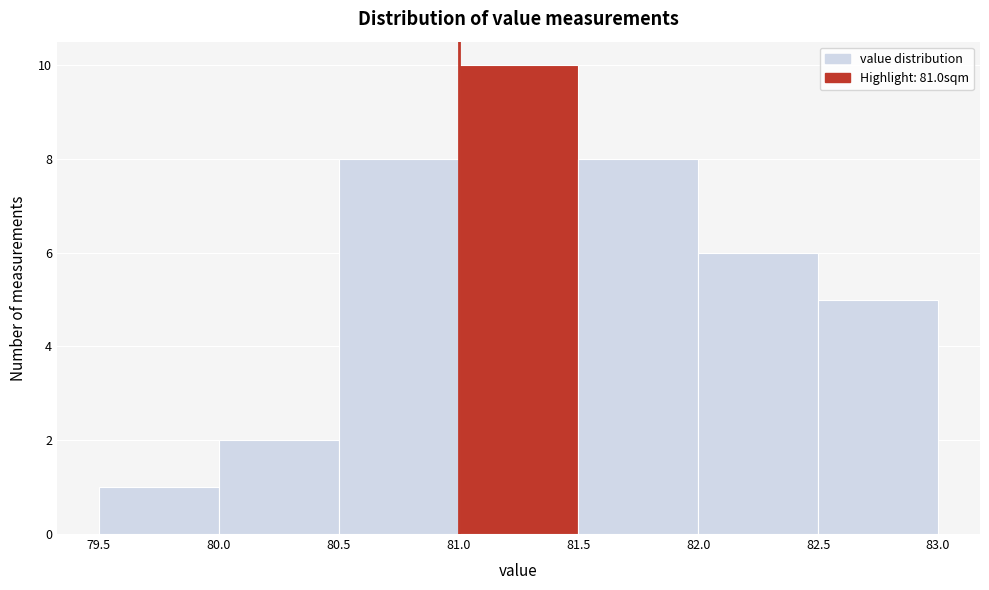

Reading left to right, transcribe this chart: for each bar, give the range it covers on the x-axis and its height. The values are not printed on the chart, so give them approximately, as read against the axis.

79.5 to 80.0: 1
80.0 to 80.5: 2
80.5 to 81.0: 8
81.0 to 81.5: 10
81.5 to 82.0: 8
82.0 to 82.5: 6
82.5 to 83.0: 5